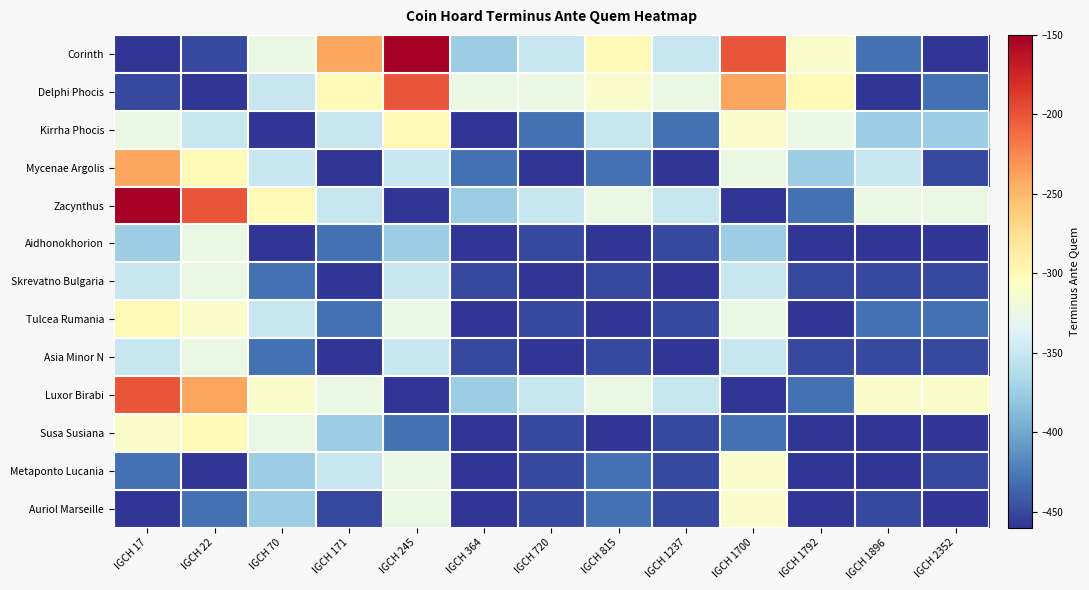

Which series has the largest total across all categories?

Zacynthus